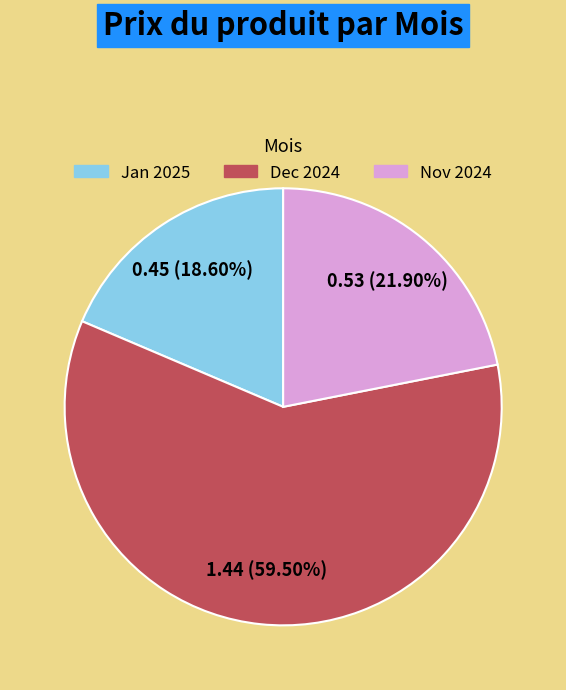

To the nearest percent, what is the difference between the largest and smallest slice percentages?

41%